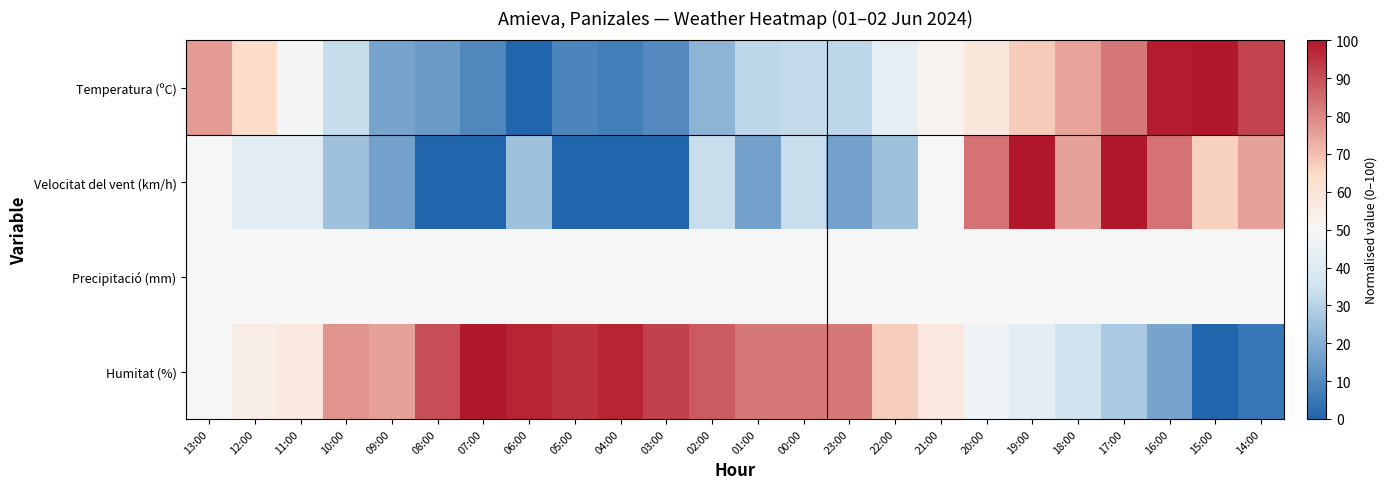

List the series in order of their peak value, lowest first.

Precipitació (mm), Temperatura (ºC), Velocitat del vent (km/h), Humitat (%)